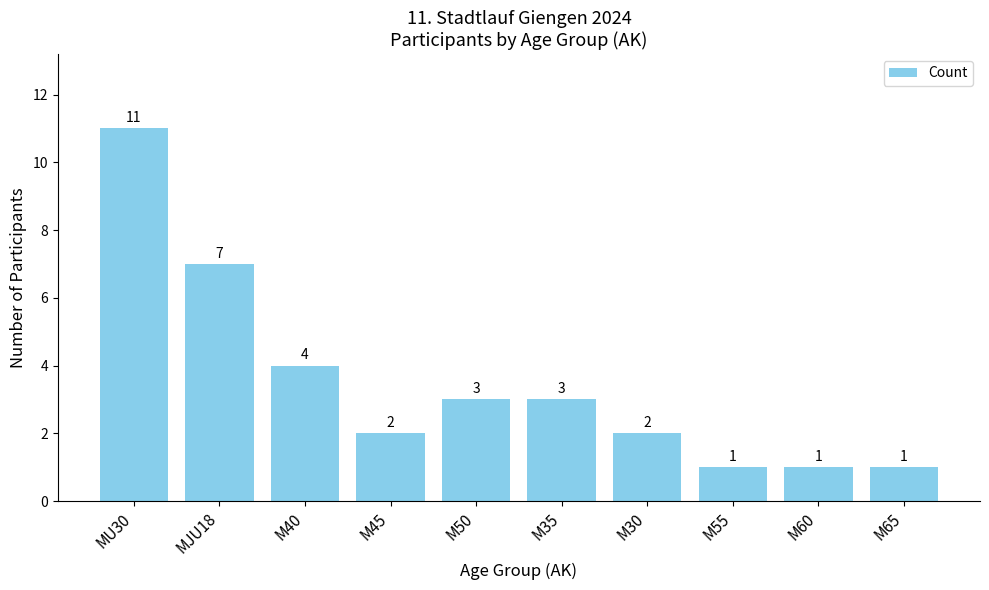

Where does the data first go above 3?

MU30